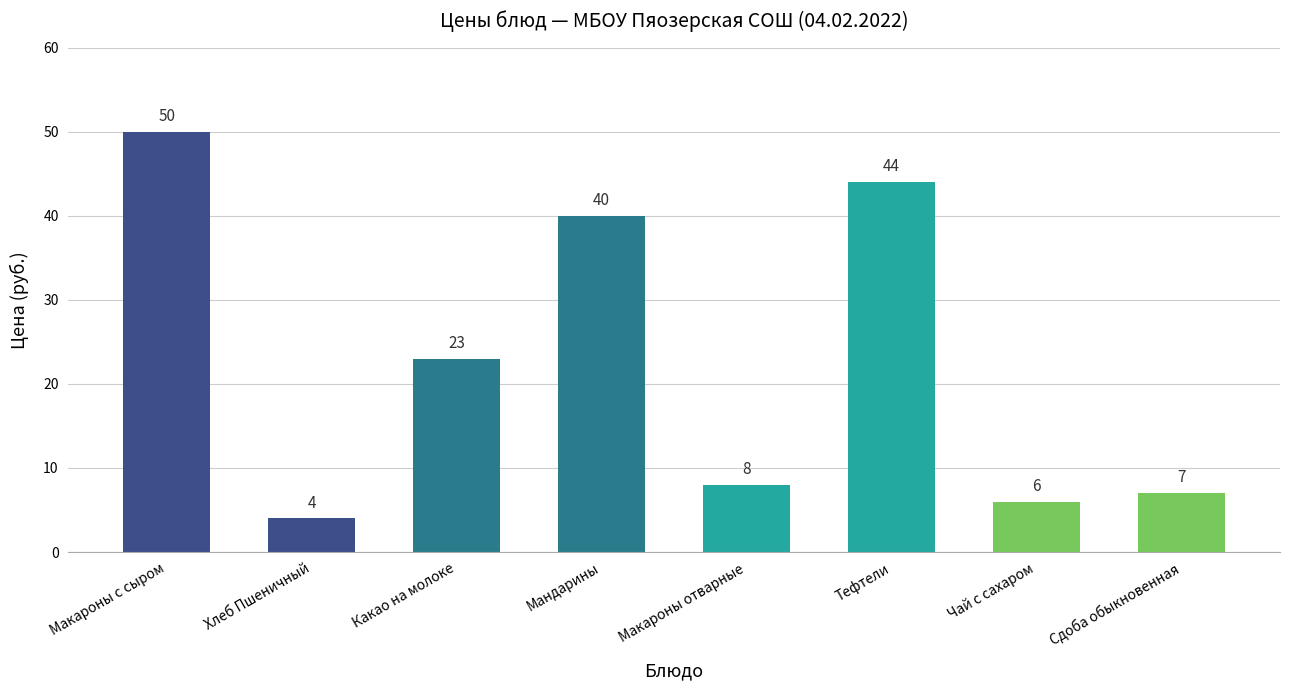

What is the value of the 2nd bar from the left?

4